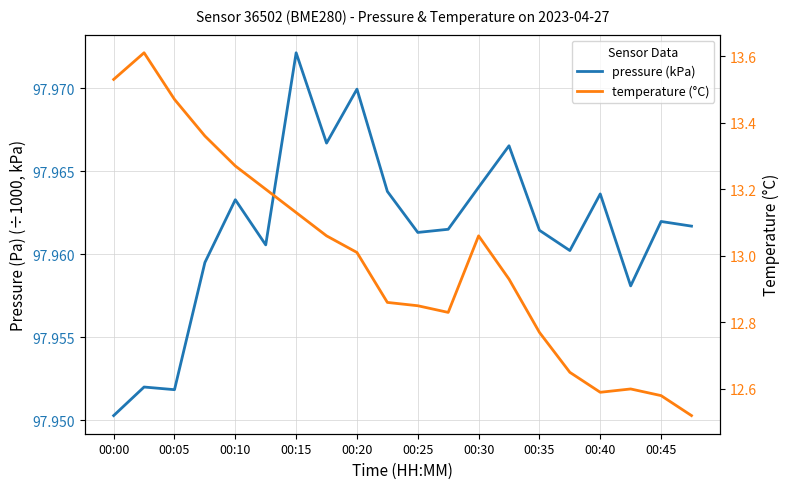

True or false: pressure (kPa) and temperature (°C) cross at least once.

False